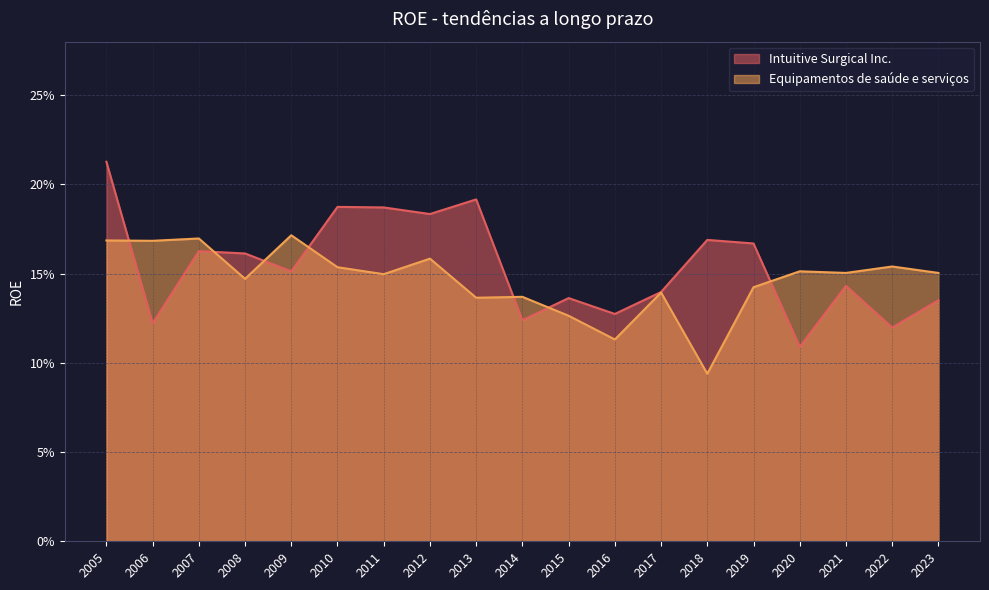

At which category does the chart reach its peak across all series?

2005